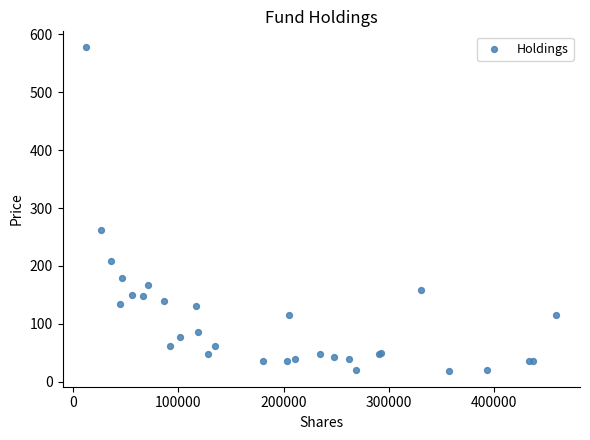

What Y value in the scatter plot is closest to 298?

262.8